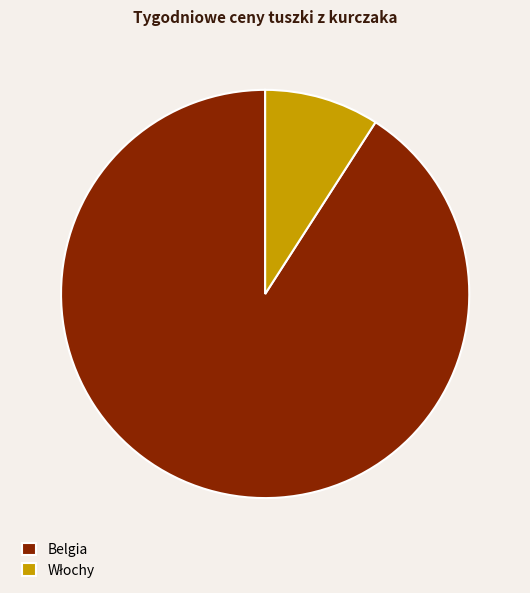

Which category has the biggest portion of the pie?

Belgia